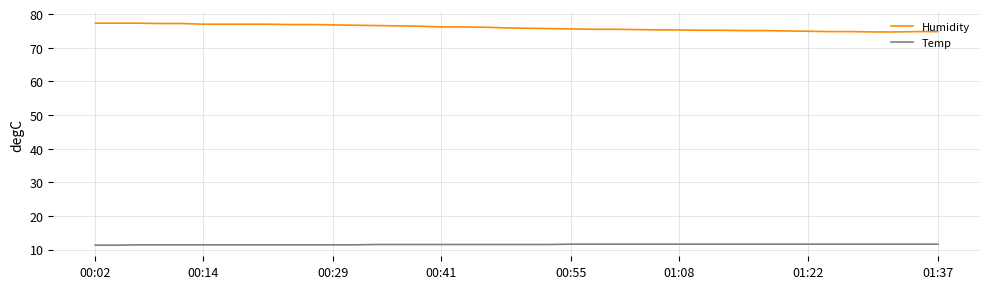

True or false: Temp and Humidity intersect in this chart.

False